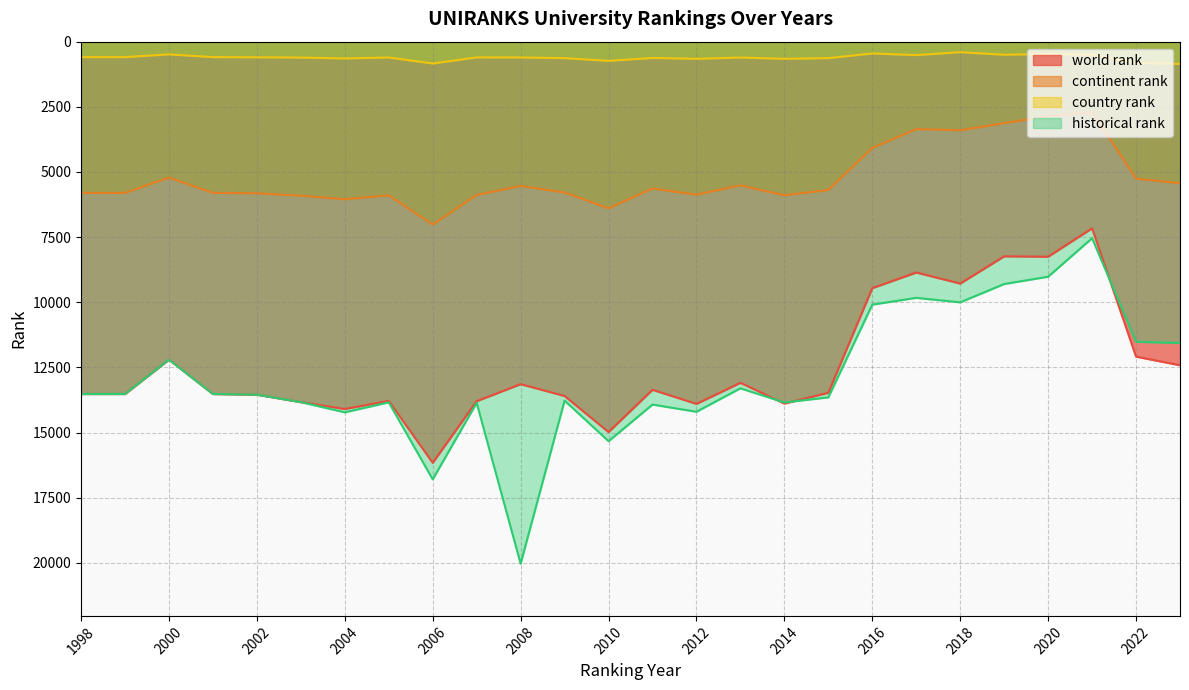

What is the highest value of the world rank series?

16162